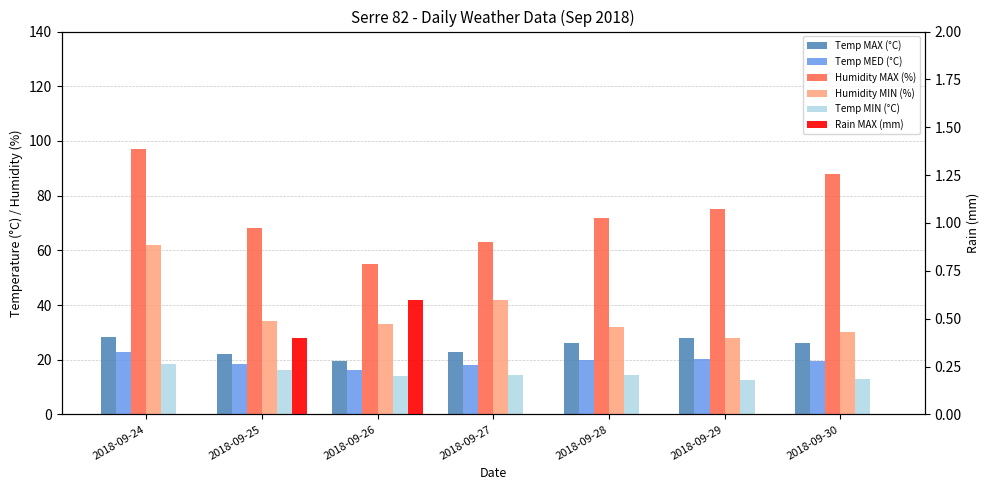

Which category has the highest value in the Humidity MAX (%) series?

2018-09-24